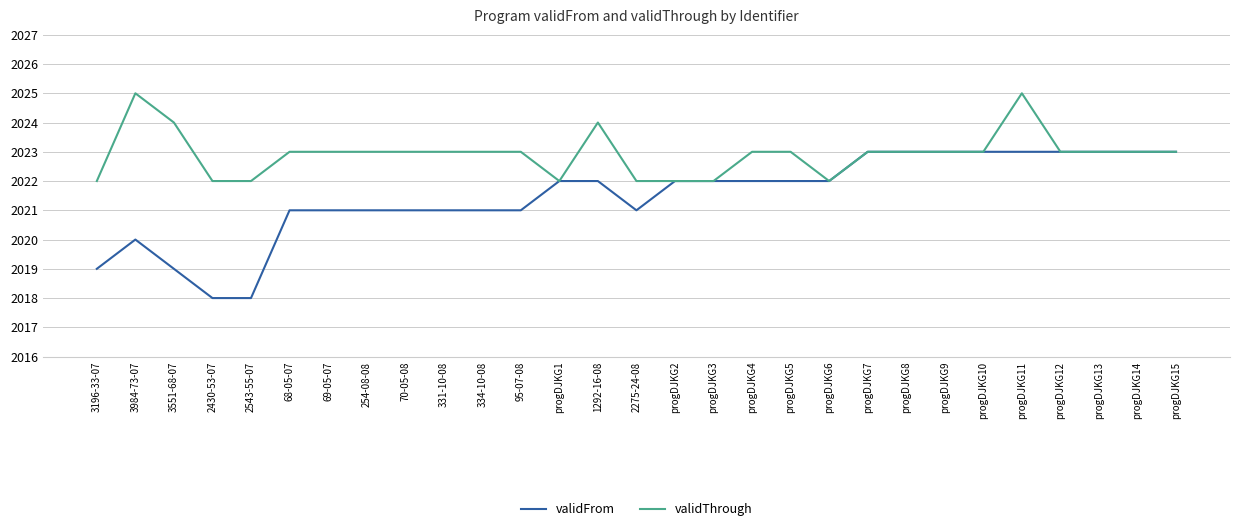

What is the difference between the highest and lowest values at 3984-73-07?

5